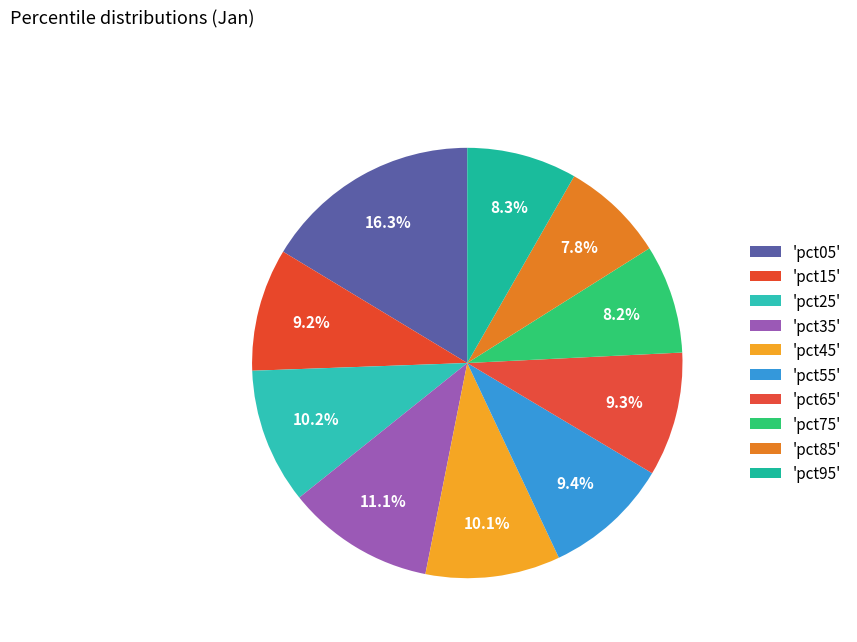

How many slices are in this pie chart?

10